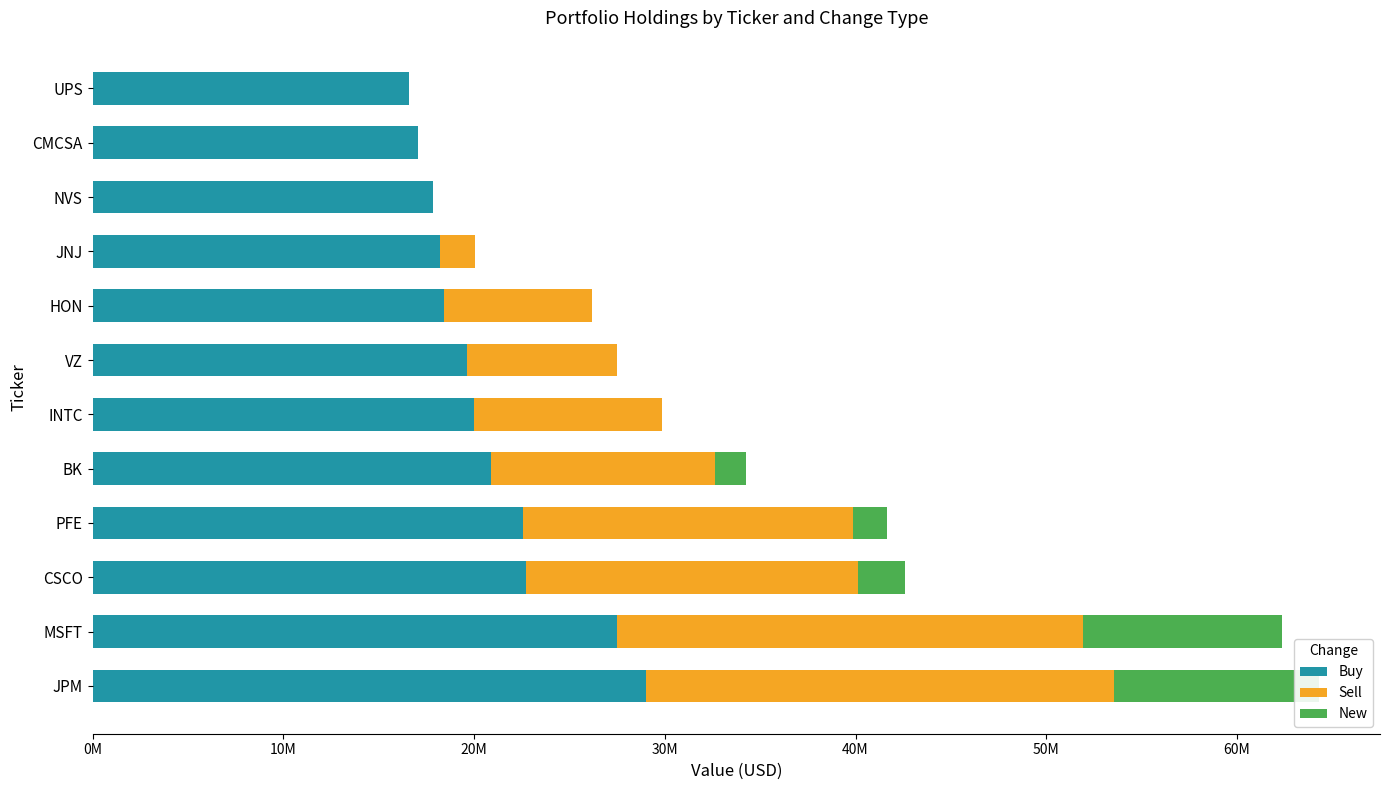

How many data points in Buy are less than 19973000?

6